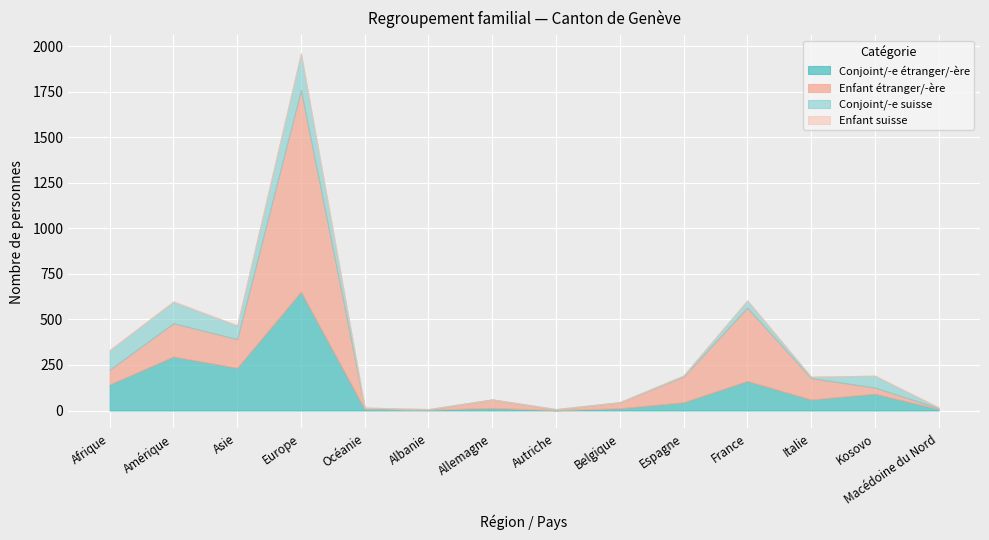

How many data points does each series have?

14